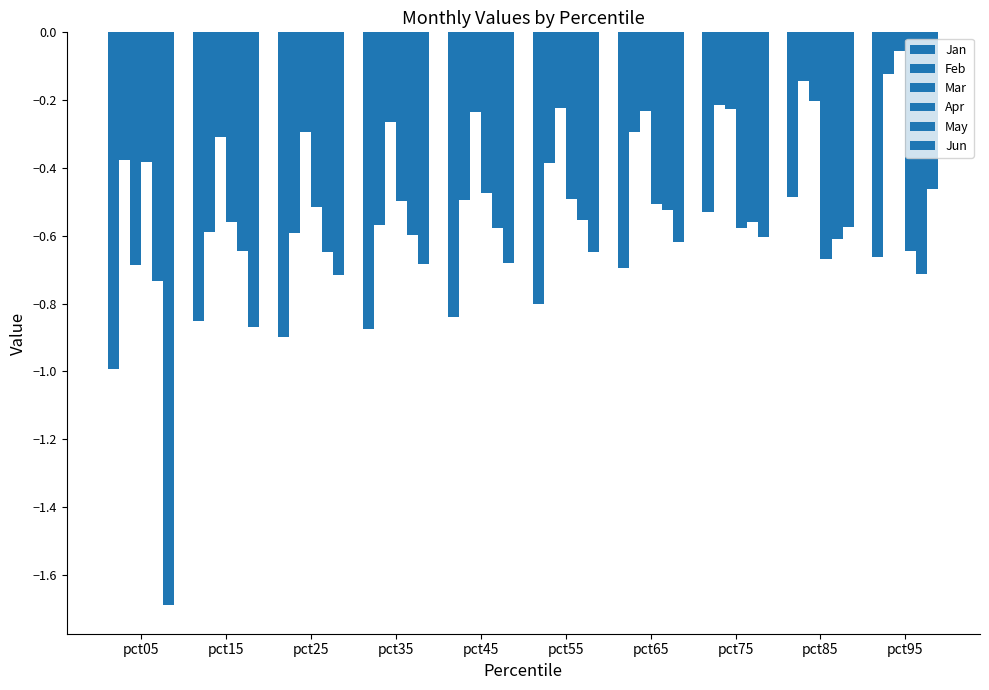

At which category is the sum across all series the highest?

pct95